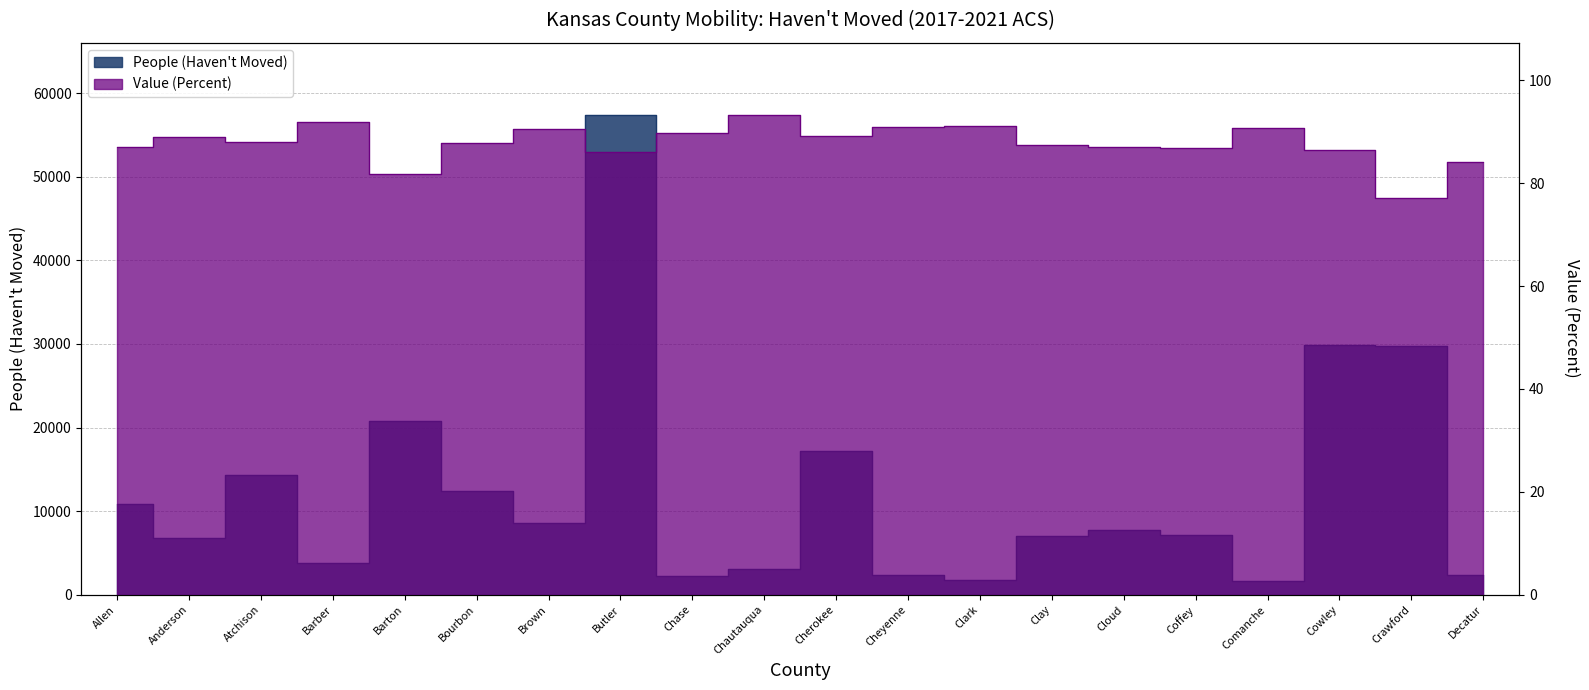

Where is People (Haven't Moved) nearest to the value 29527?

Crawford